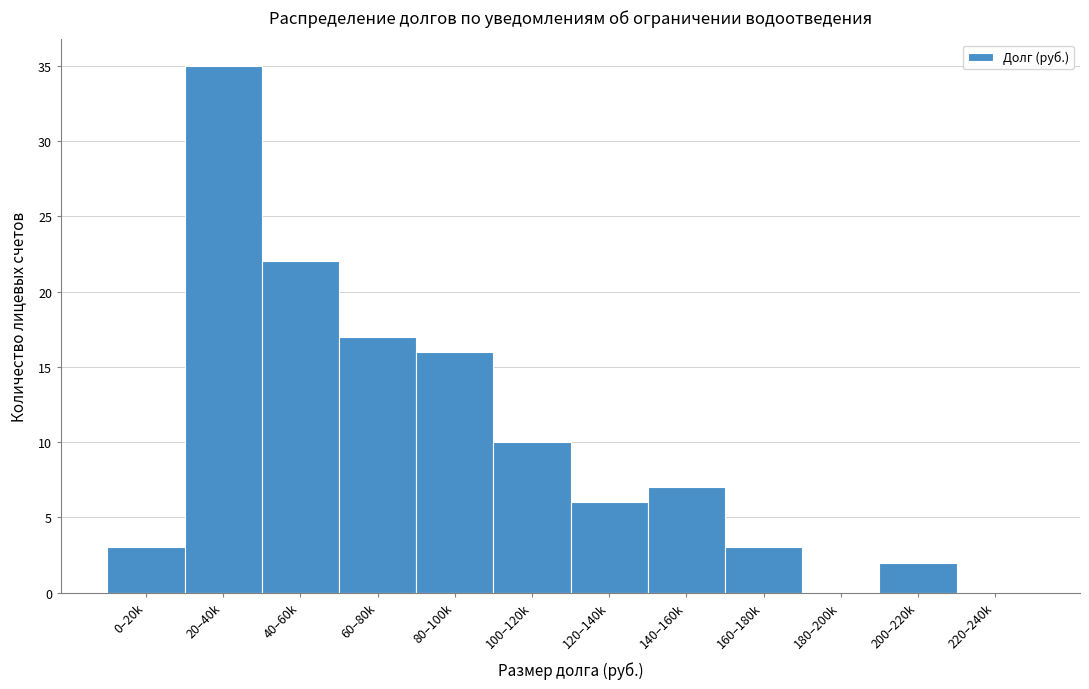

Reading left to right, list all the values displayed in this chart.

0–20k=3	20–40k=35	40–60k=22	60–80k=17	80–100k=16	100–120k=10	120–140k=6	140–160k=7	160–180k=3	180–200k=0	200–220k=2	220–240k=0